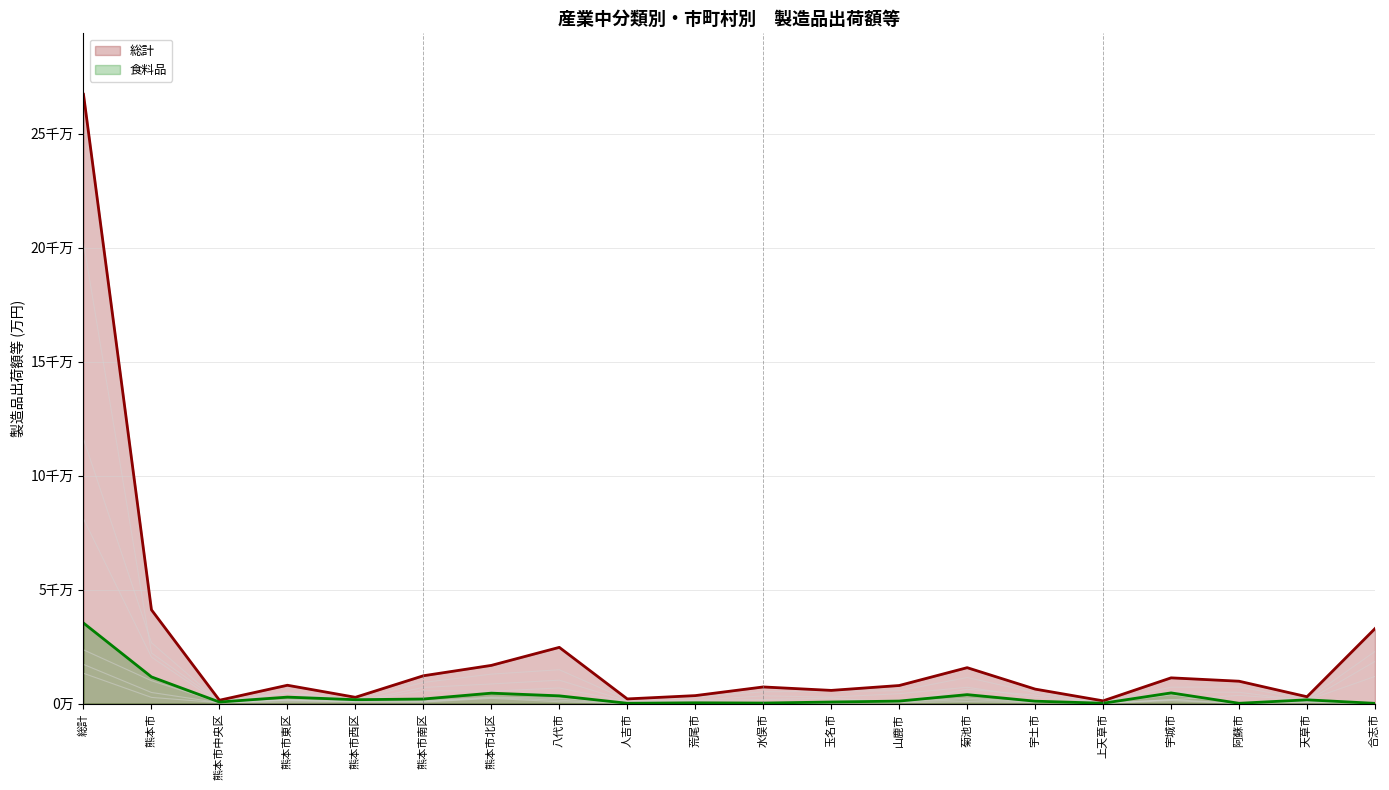

The value of 食料品 at 山鹿市 is 1073403. True or false?

True